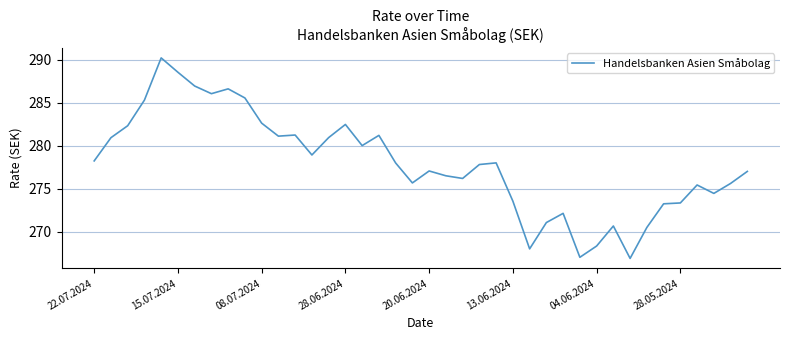

What is the difference between the maximum and minimum values?

23.3